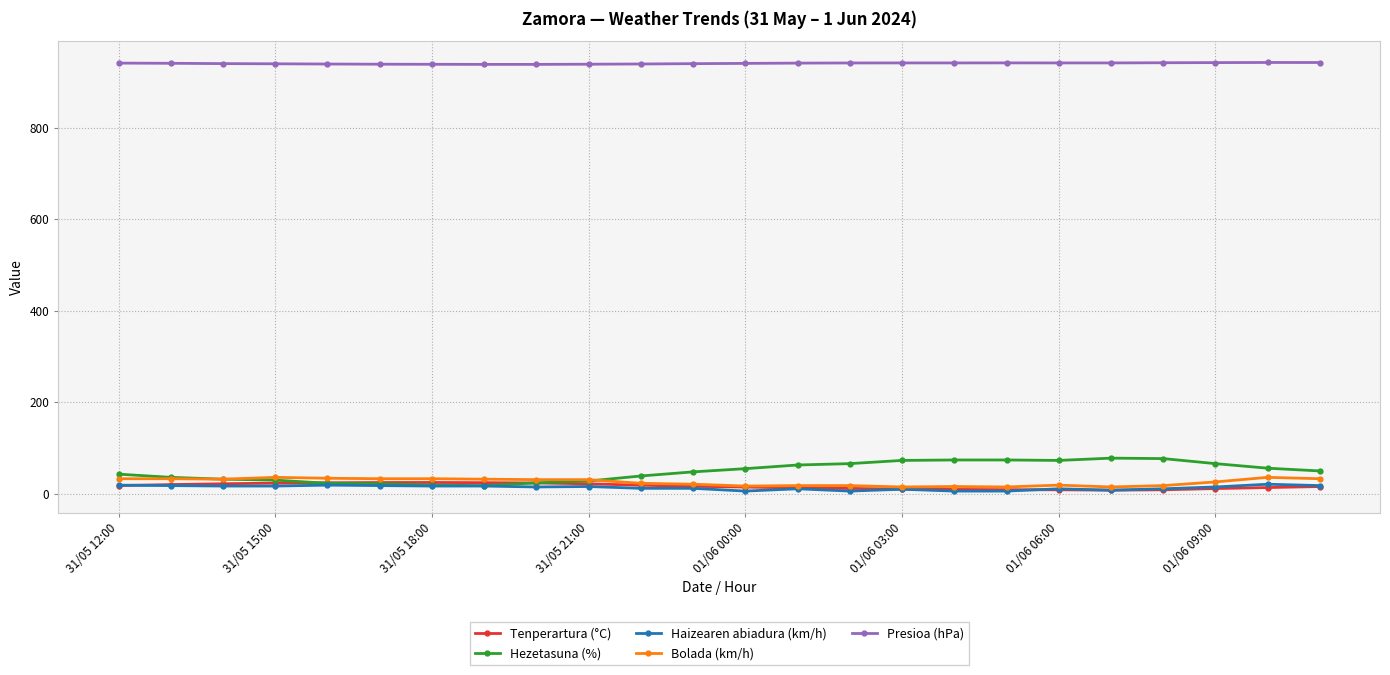

In Hezetasuna (%), how many points are lower than both neighbors (excluding endpoints)?

2